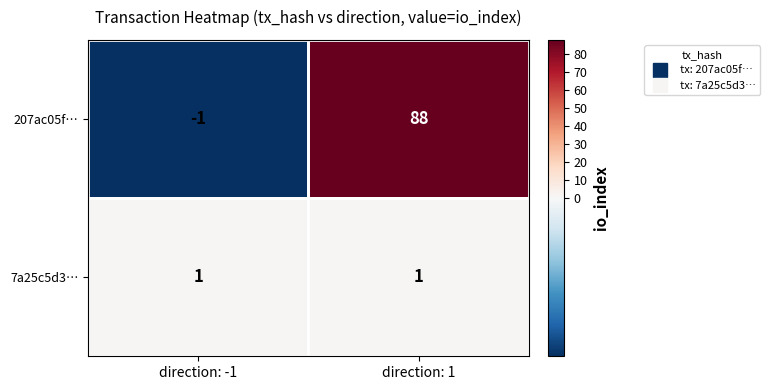

Between direction: -1 and direction: 1, which series saw the biggest shift?

207ac05f…